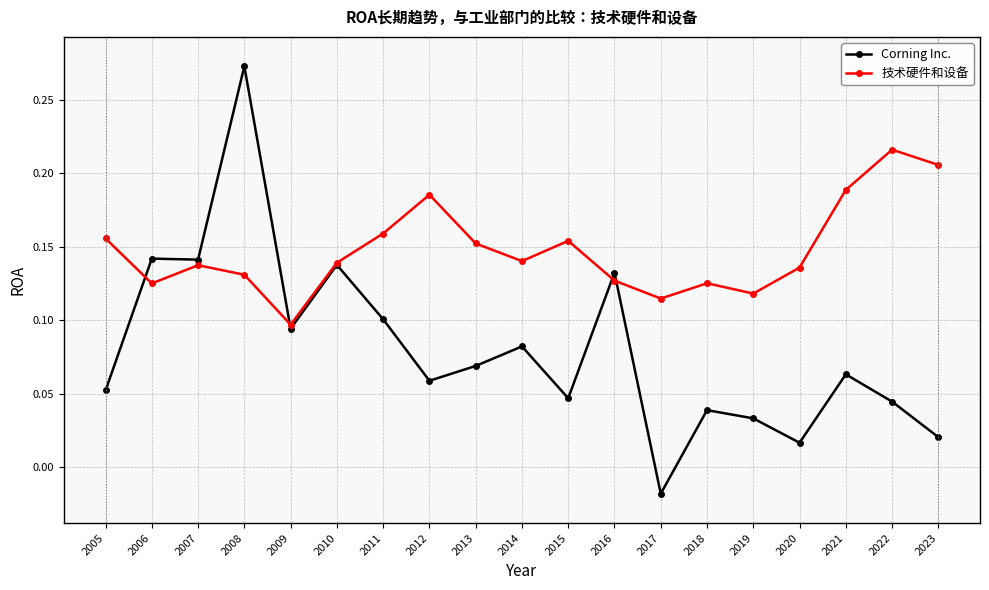

Which series has the widest spread of values?

Corning Inc.